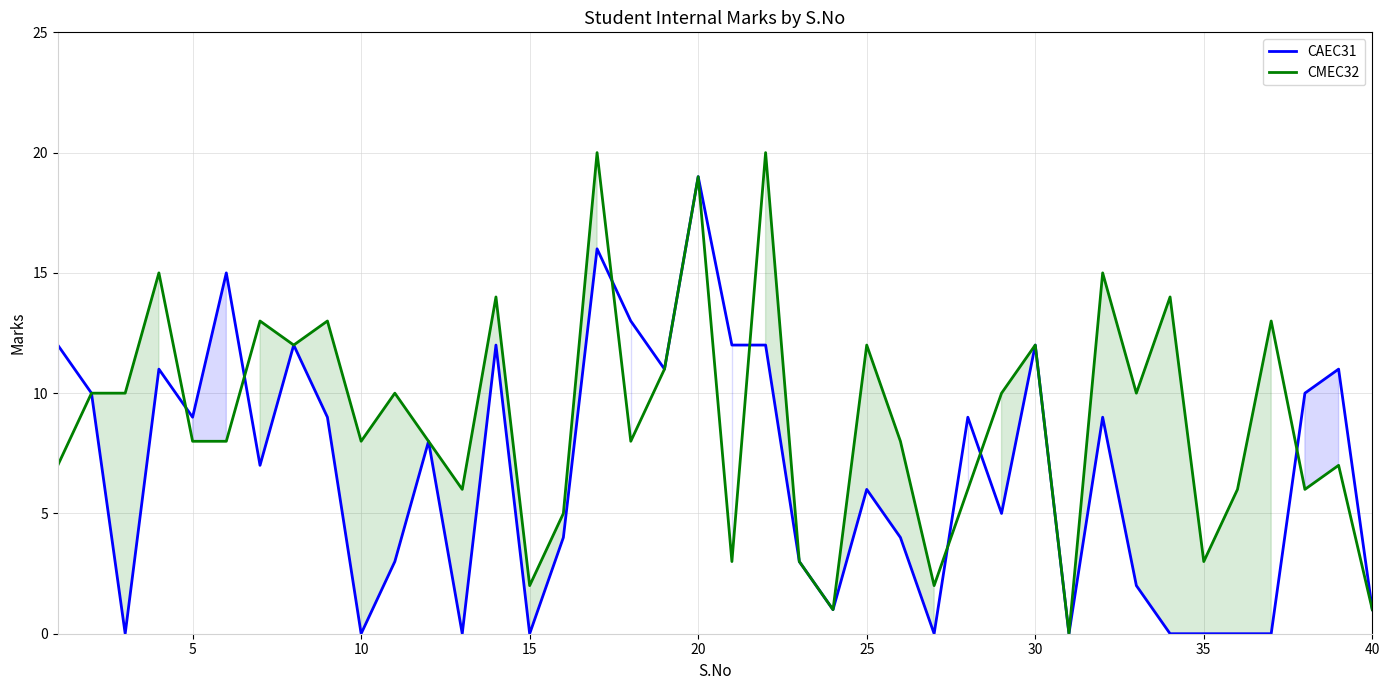

Does the chart have visible grid lines?

Yes